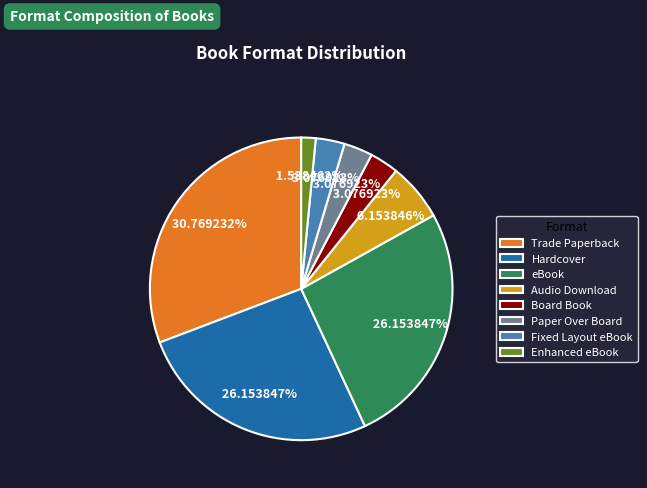

How much of the chart is everything except Enhanced eBook?

98.5%